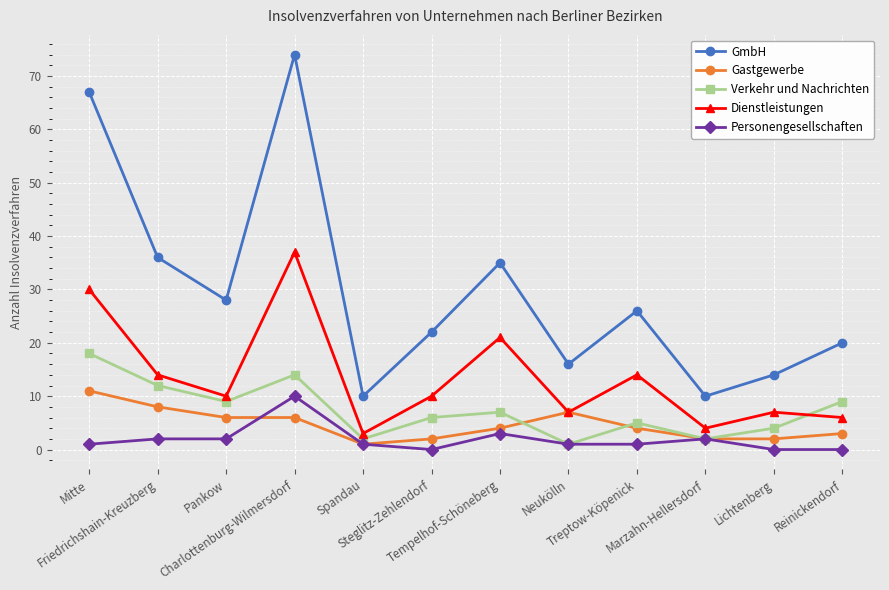

What is the label of the 1st point from the right?

Reinickendorf